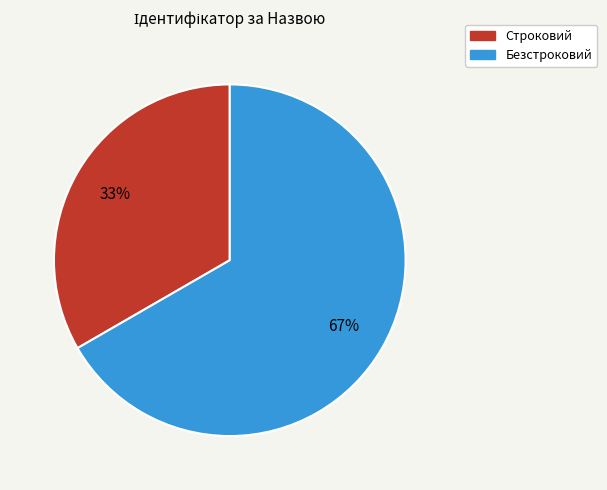

To the nearest percent, what is the average slice percentage?

50%